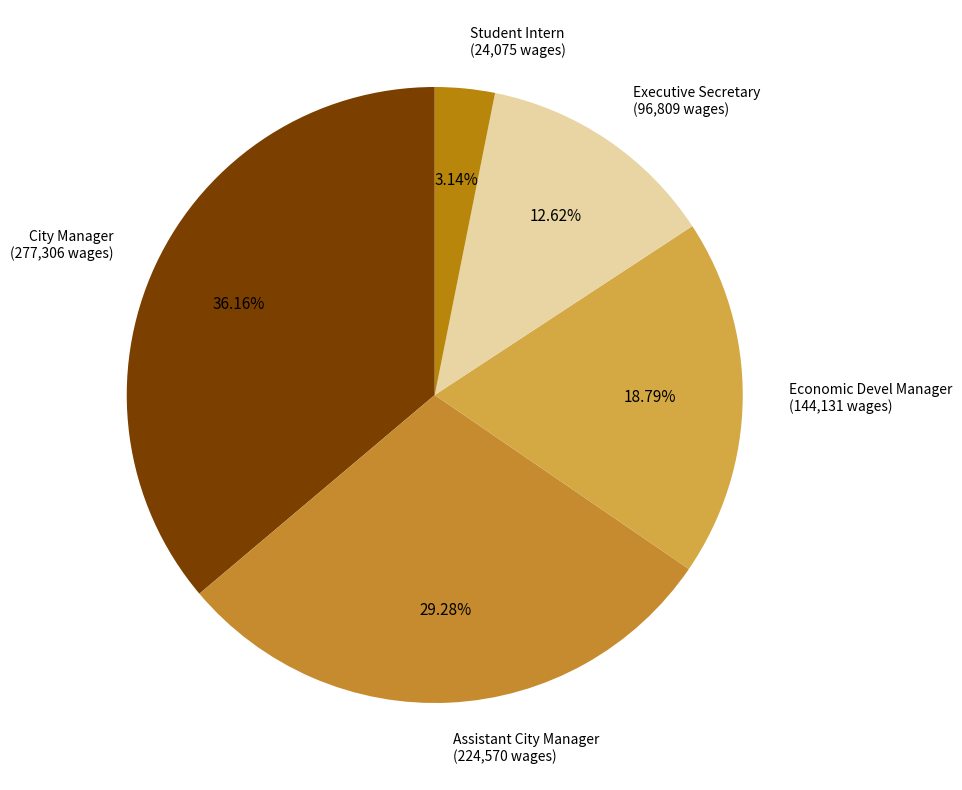

What portion of the pie excludes Economic Devel Manager?

81.2%